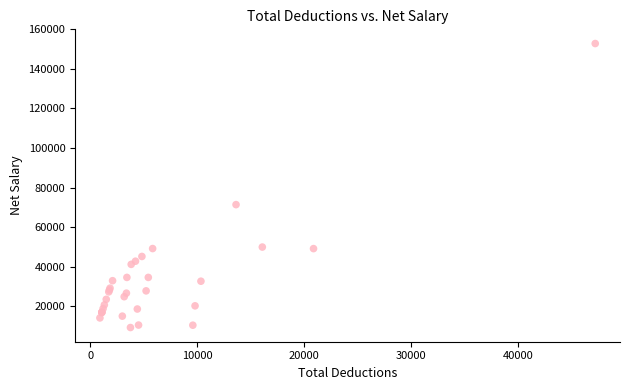

What Y value in the scatter plot is closest to 81029?

71374.5